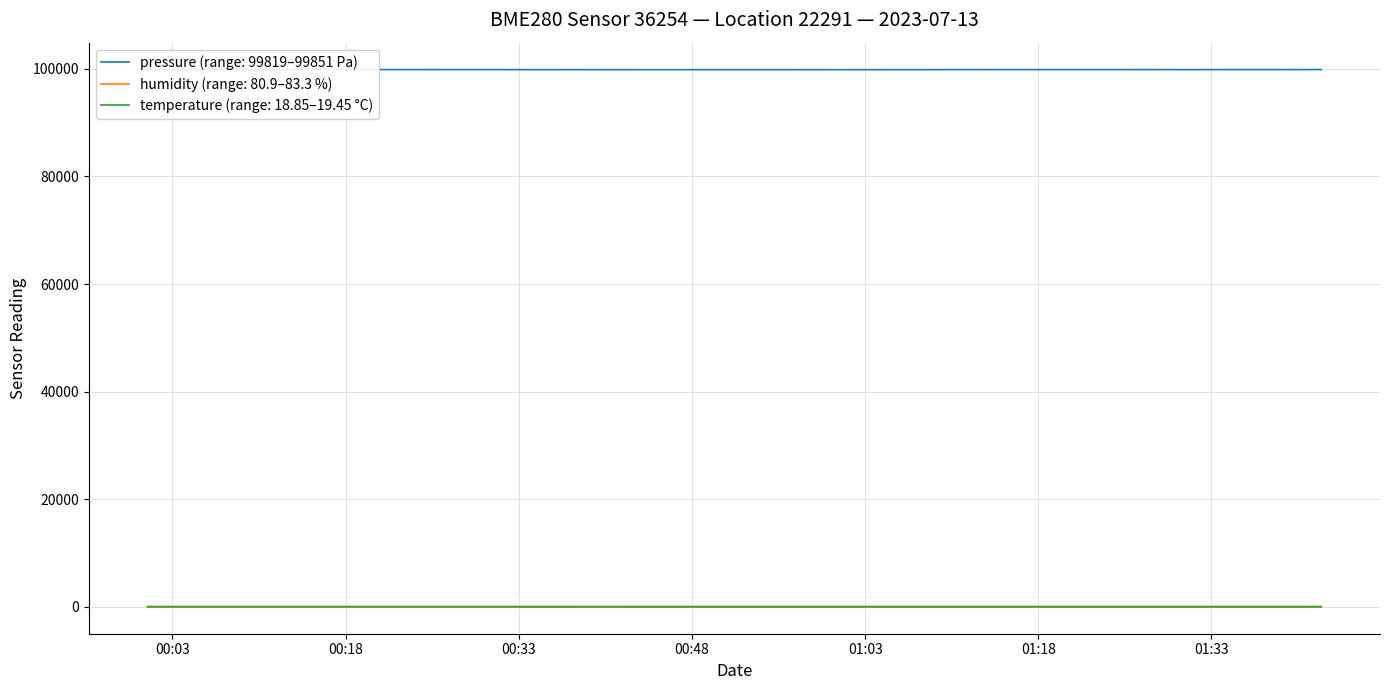

Which series has the largest range (max minus min)?

pressure (range: 99819–99851 Pa)